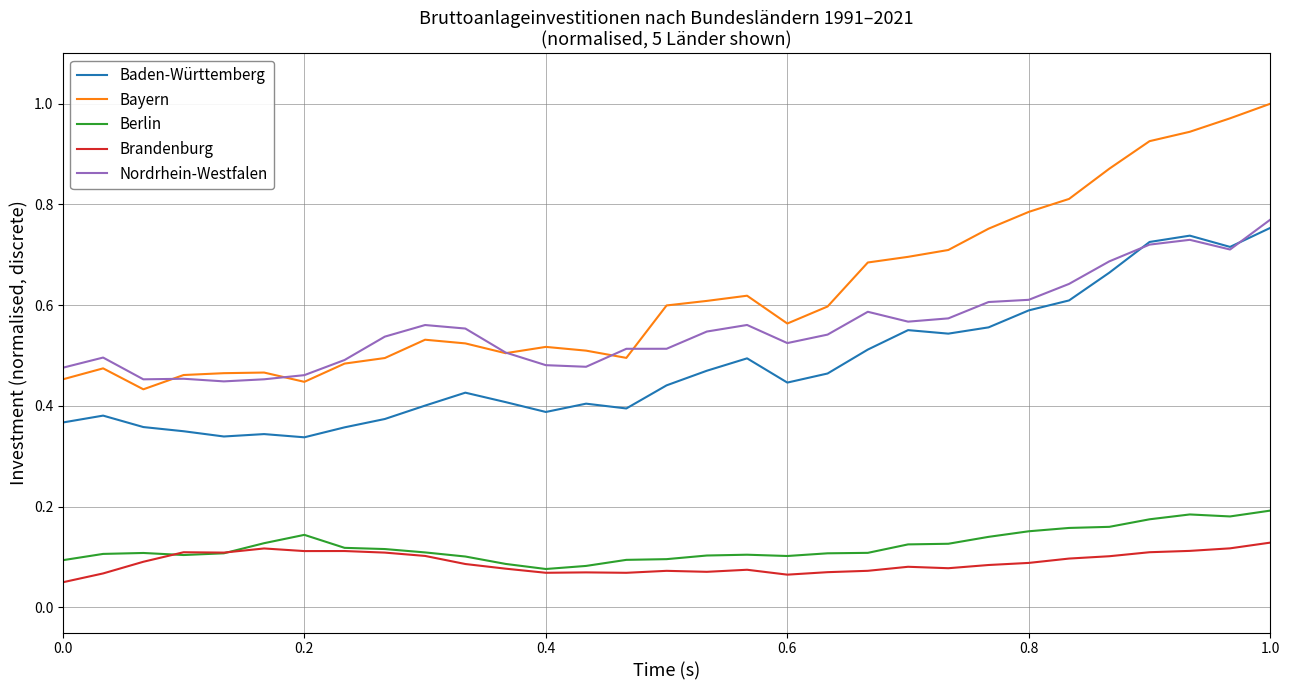

Which series has the largest range (max minus min)?

Bayern